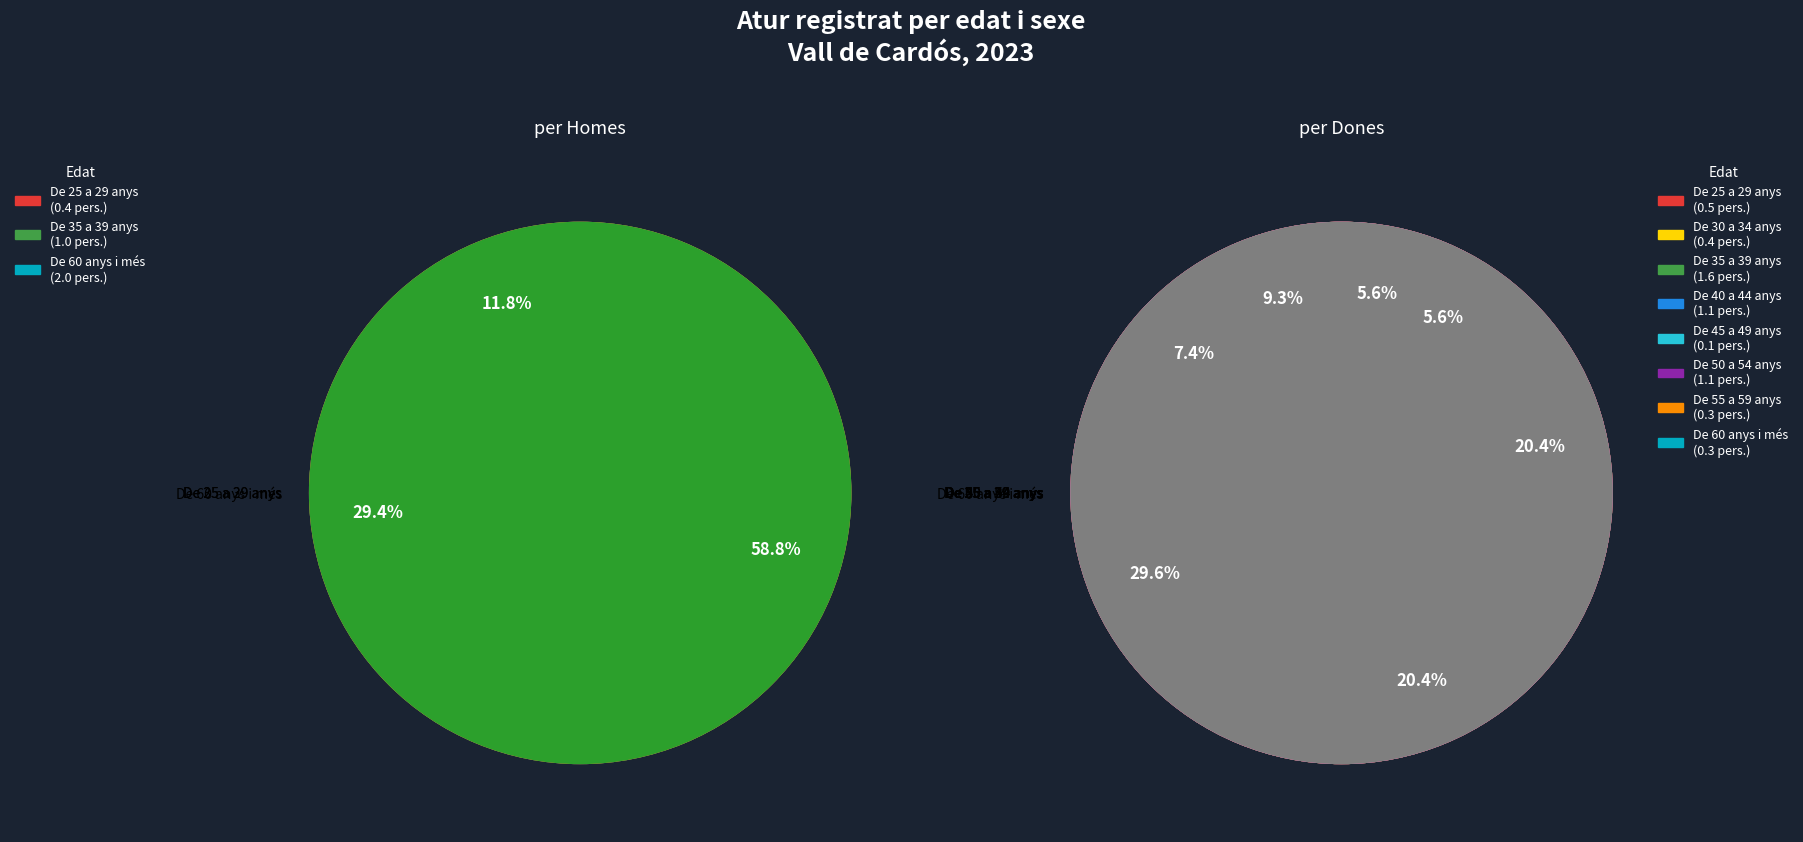

Does De 60 anys i més account for over 50% of the chart?

Yes